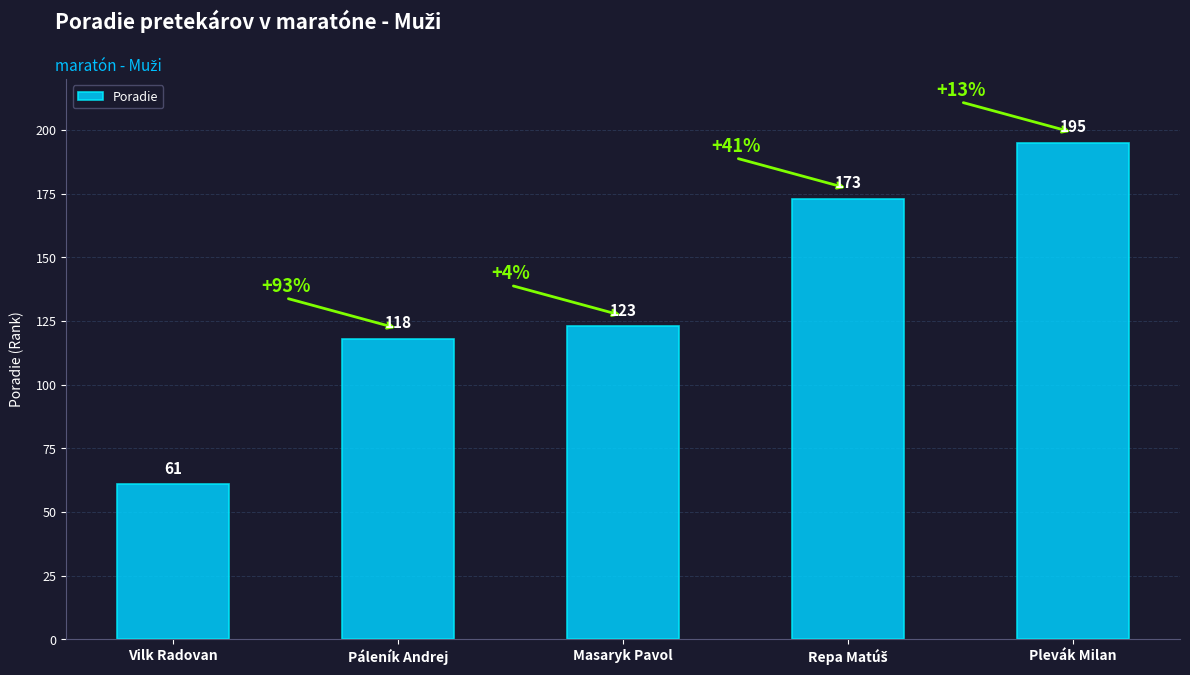

What is the maximum value shown in the chart?

195